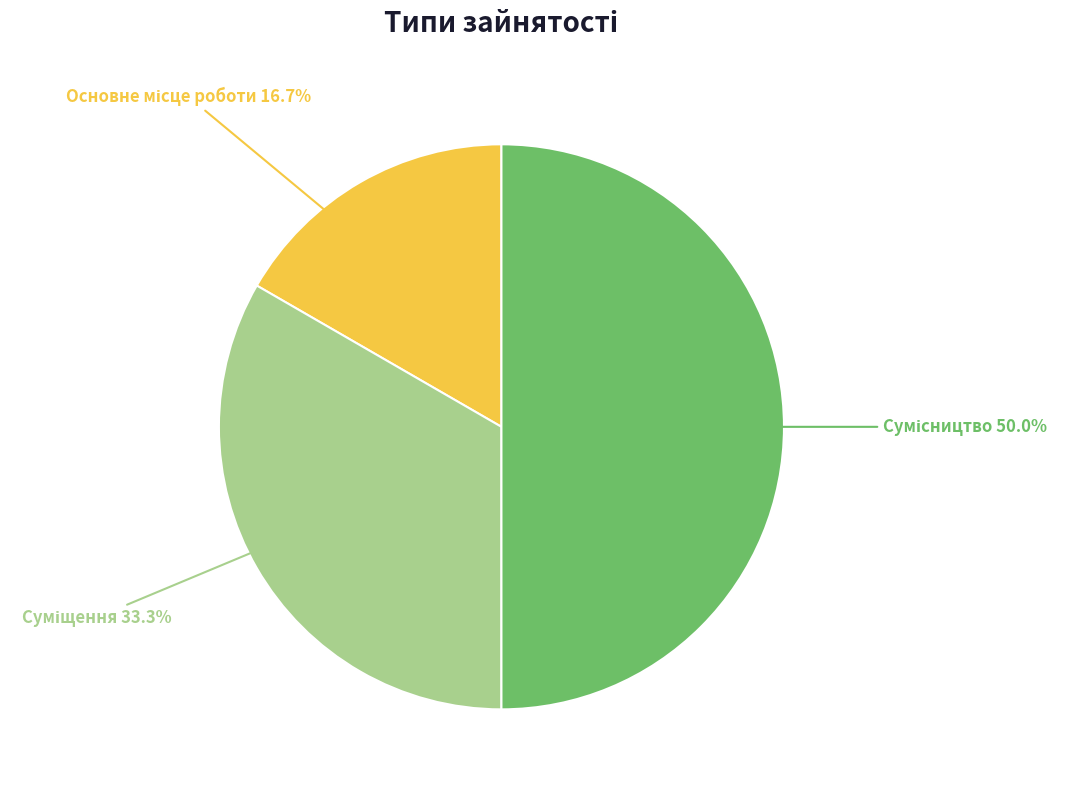

Approximately how many times larger is the value at Сумісництво compared to Суміщення?

1.5